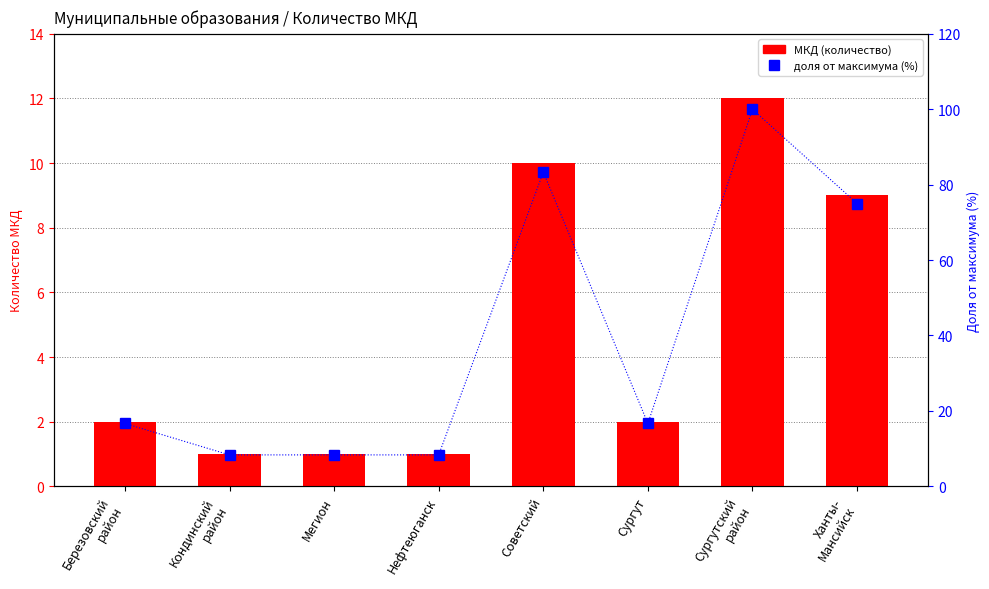

Between Сургут and Ханты-
Мансийск, which series saw the biggest shift?

доля от максимума (%)